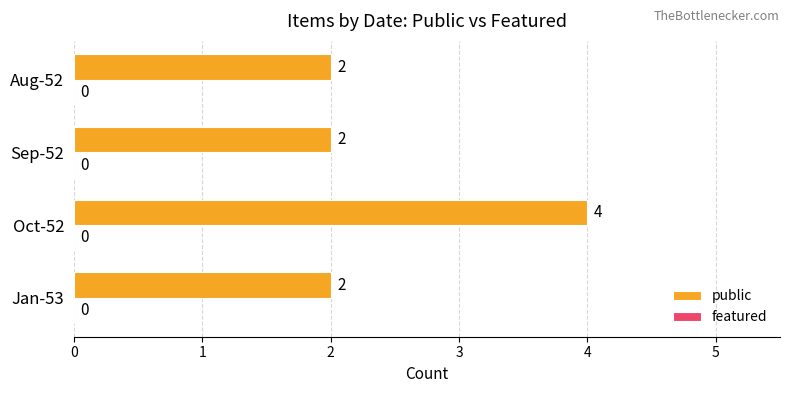

What is the change in value from Jan-53 to Oct-52?

+2